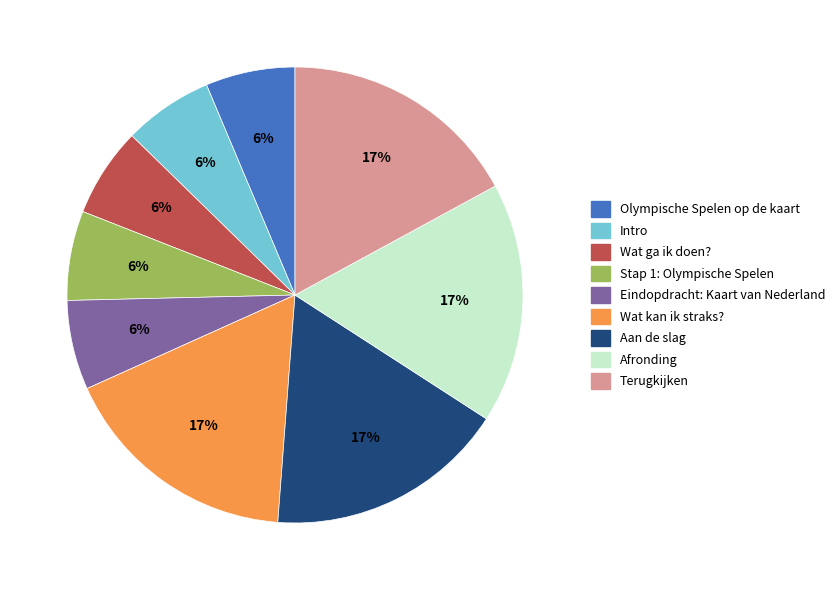

To the nearest percent, what is the combined percentage of Afronding and Eindopdracht: Kaart van Nederland?

23%